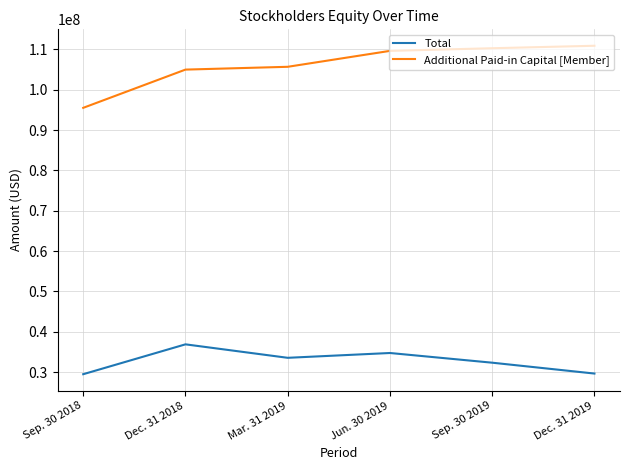

What is the maximum value shown in the chart?

110882547